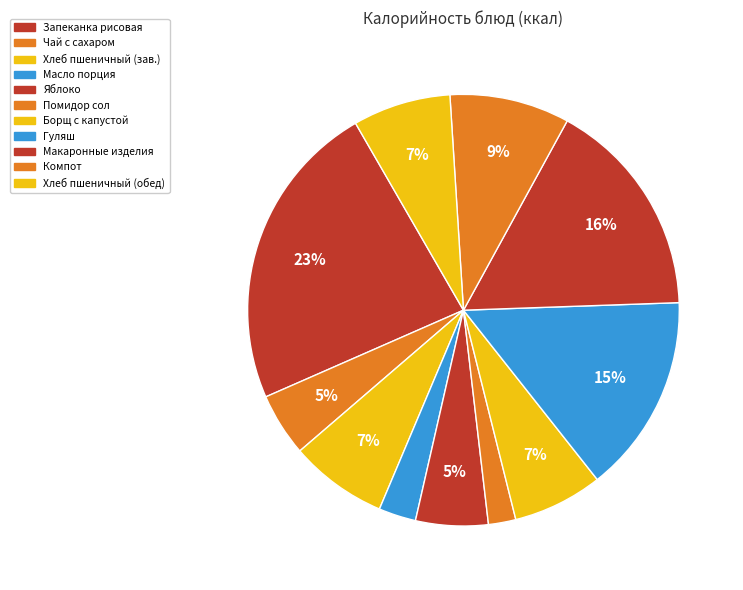

Rank the categories by value from lowest to highest.

Помидор сол, Масло порция, Чай с сахаром, Яблоко, Борщ с капустой и картофелем, Хлеб пшеничный (завтрак), Хлеб пшеничный (обед), Компот, Гуляш, Макаронные изделия, Запеканка рисовая с творогом и сметаной